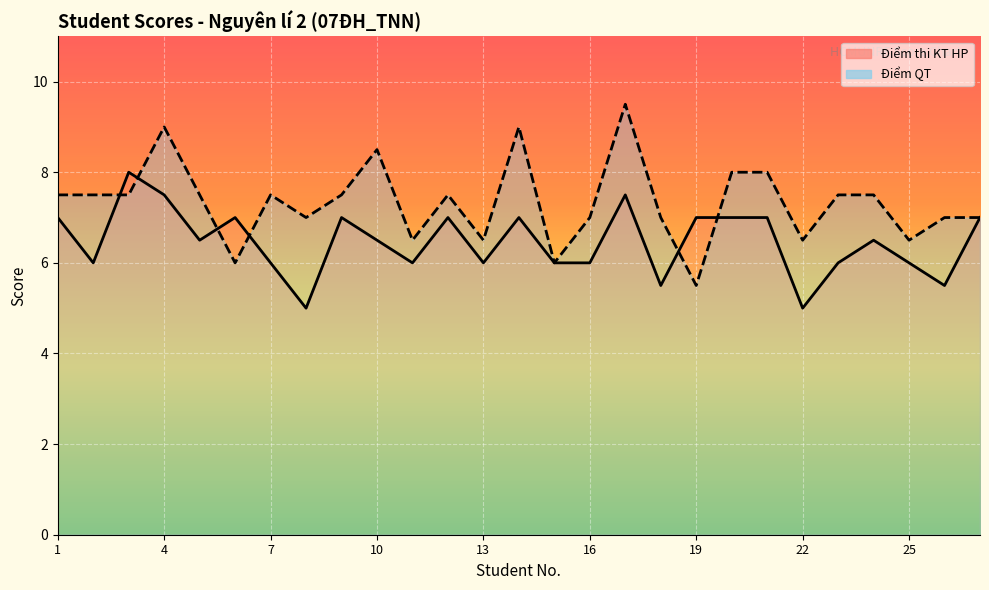

What is the approximate value of Điểm thi KT HP at 20?

7.0